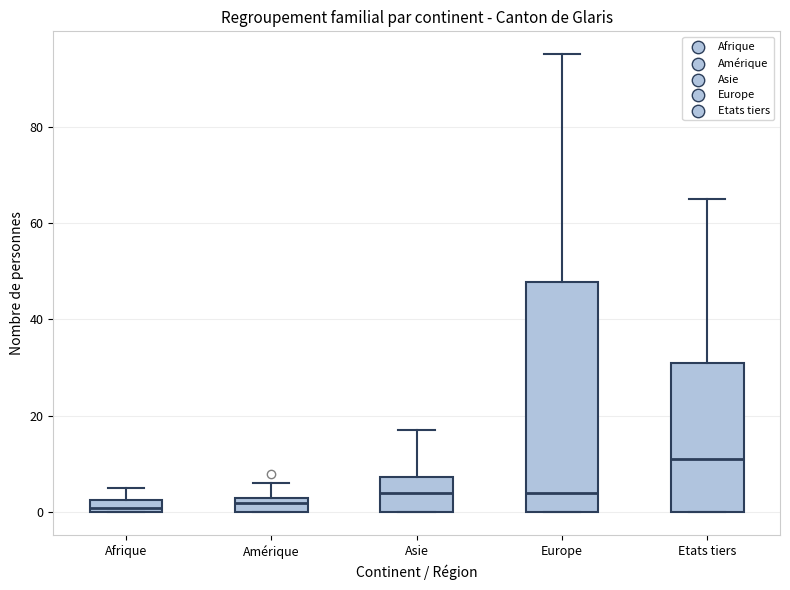

Which box's median line is the highest?

Etats tiers